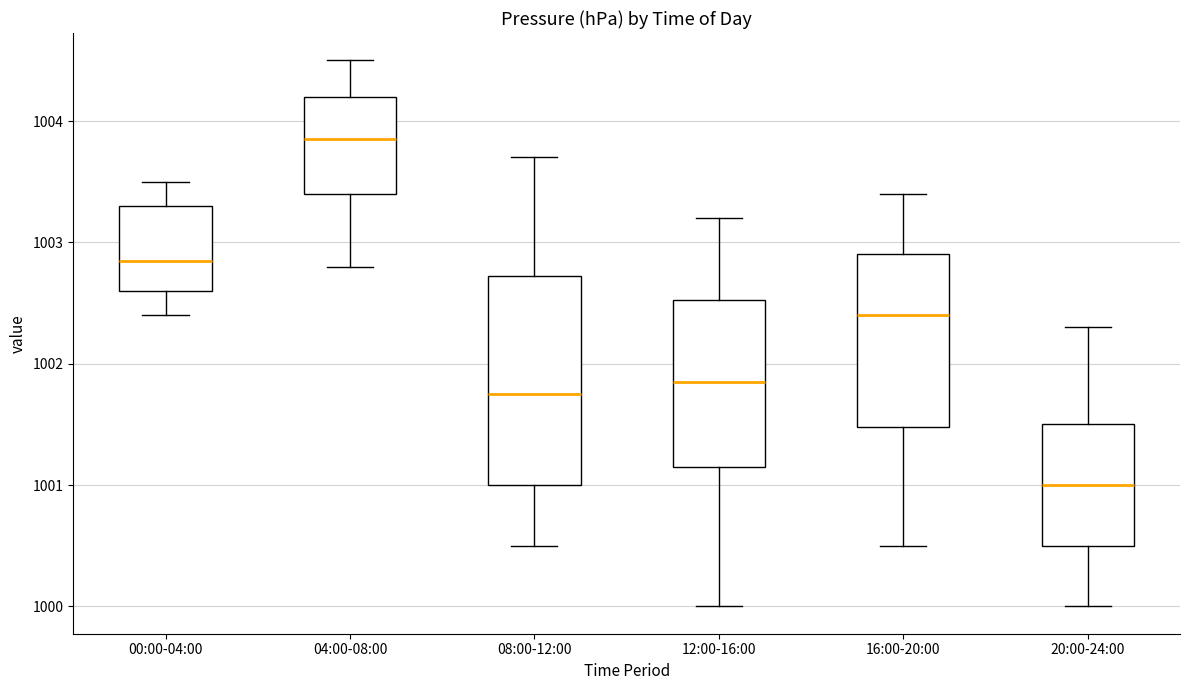

Reading left to right, transcribe this box plot: for each box, give where its median line is, the range the box spans, and where its two whiskers end, as read against the y-axis. The values are not printed on the chart, so give them approximately, as read against the axis.

00:00-04:00: median 1002.9, box 1002.6 to 1003.3, whiskers 1002.4 to 1003.5
04:00-08:00: median 1003.9, box 1003.4 to 1004.2, whiskers 1002.8 to 1004.5
08:00-12:00: median 1001.8, box 1001.0 to 1002.7, whiskers 1000.5 to 1003.7
12:00-16:00: median 1001.9, box 1001.2 to 1002.5, whiskers 1000.0 to 1003.2
16:00-20:00: median 1002.4, box 1001.5 to 1002.9, whiskers 1000.5 to 1003.4
20:00-24:00: median 1001.0, box 1000.5 to 1001.5, whiskers 1000.0 to 1002.3